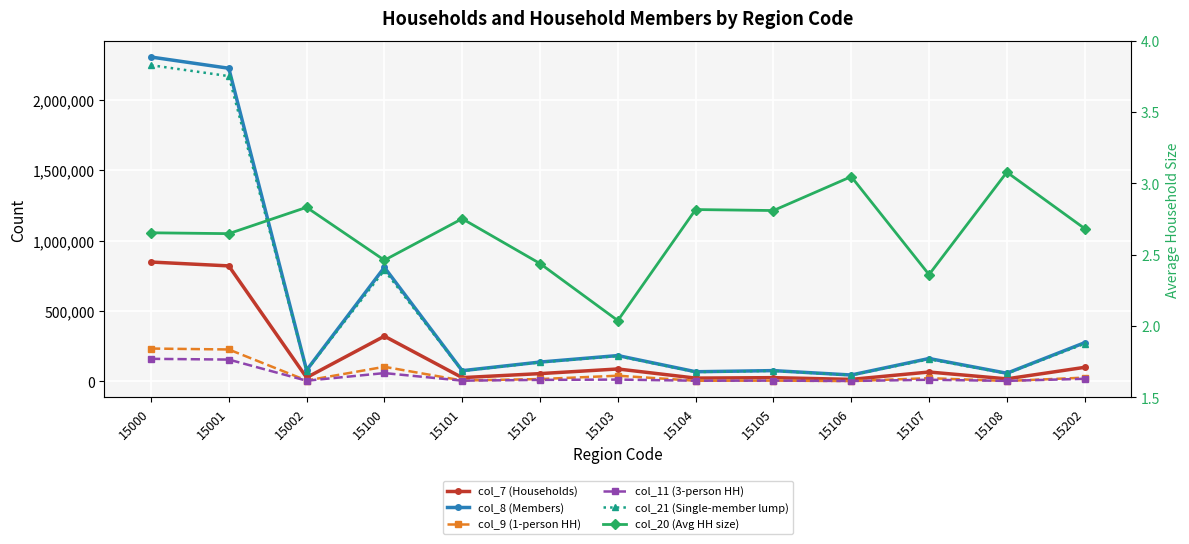

In col_7 (Households), how many points are higher than both neighbors (excluding endpoints)?

4